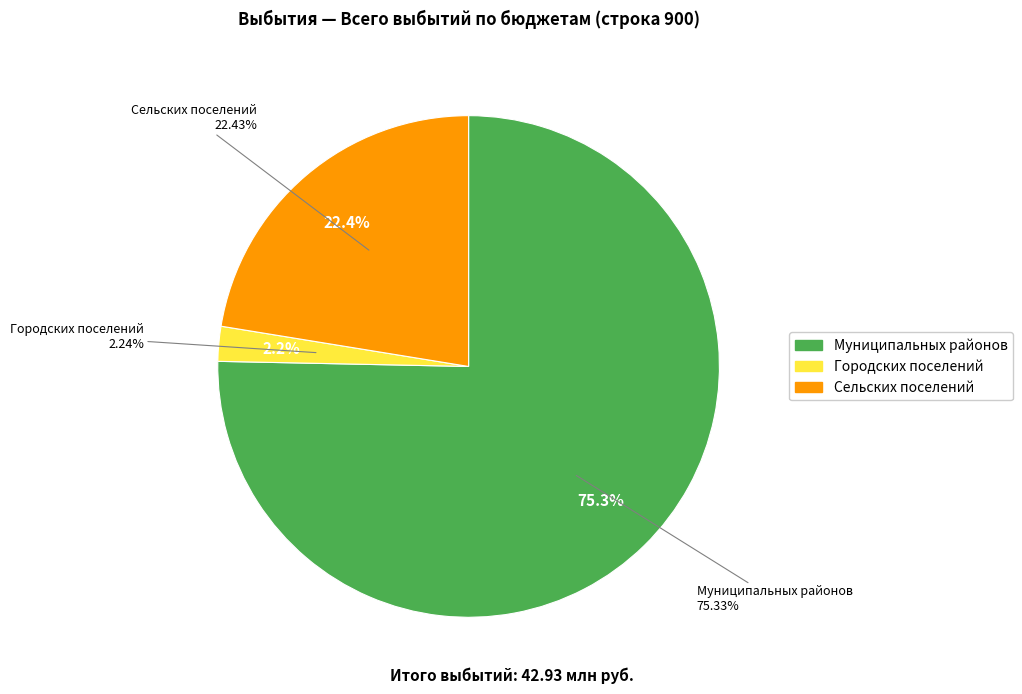

To the nearest percent, what is the difference between the largest and smallest slice percentages?

73%